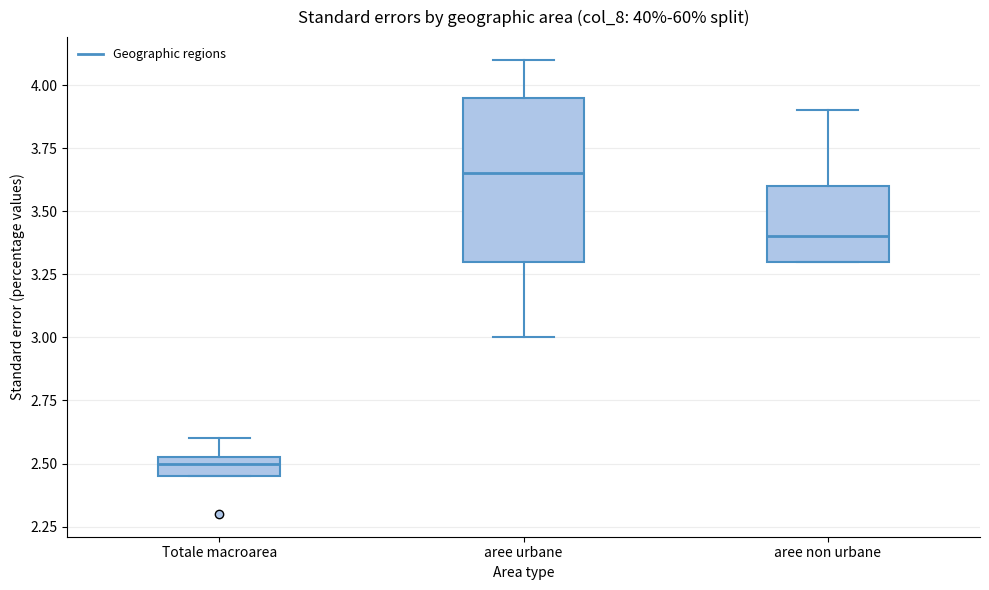

Where does the upper whisker of the box for aree non urbane end on the y-axis? The values are not printed on the chart, so give them approximately, as read against the axis.

3.90